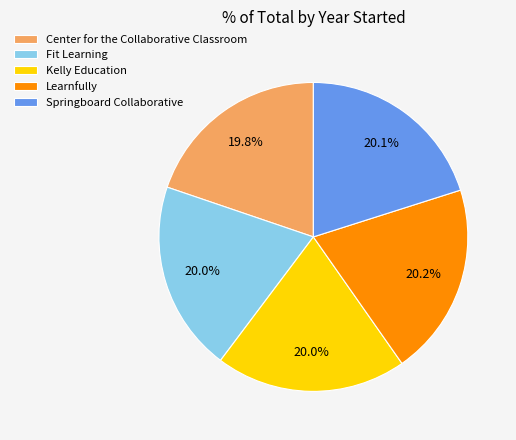

Is Kelly Education the majority of the pie?

No